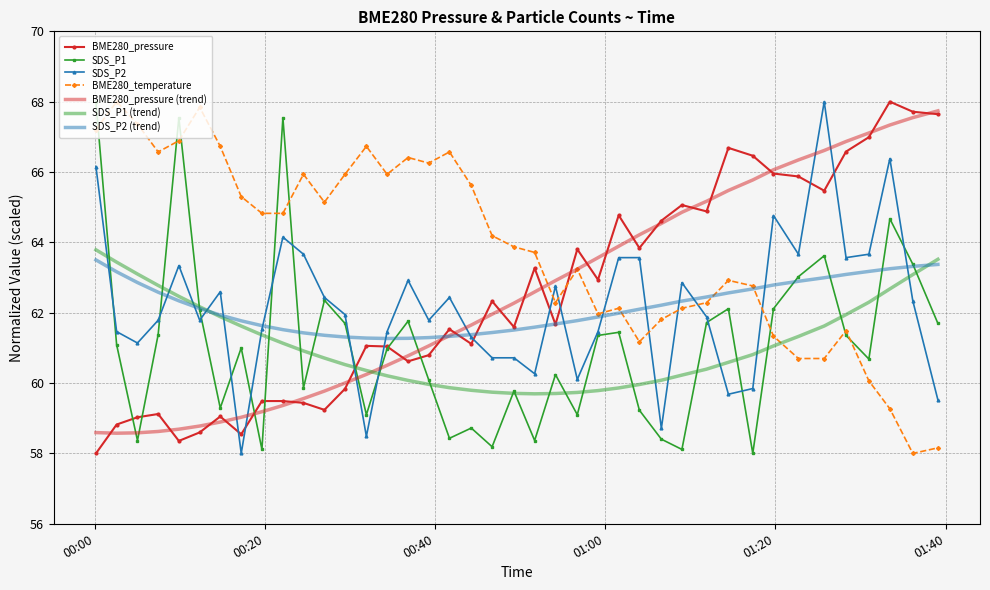

Which series has the largest total across all categories?

BME280_temperature